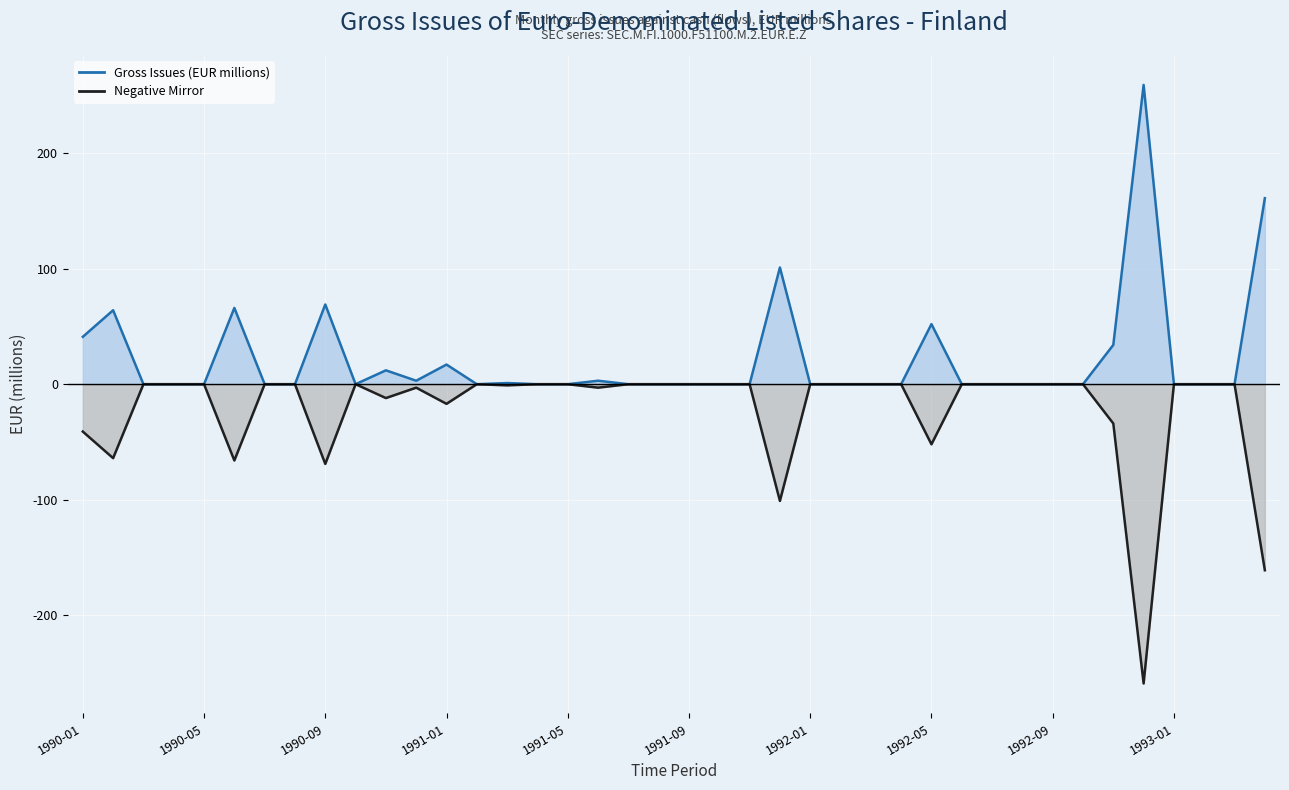

True or false: Gross Issues (EUR millions) has a value of 17 at 1991-01.

True